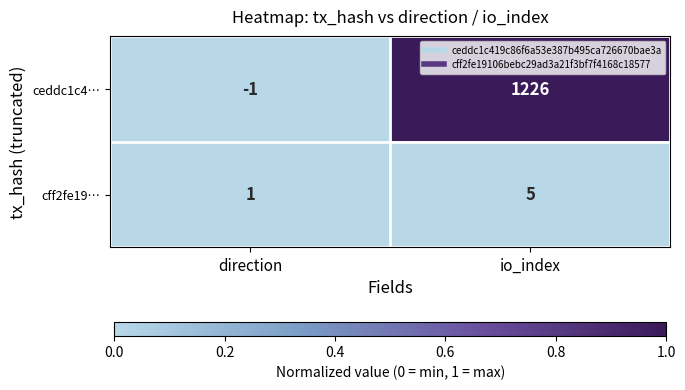

Which label corresponds to the largest value in the chart?

io_index